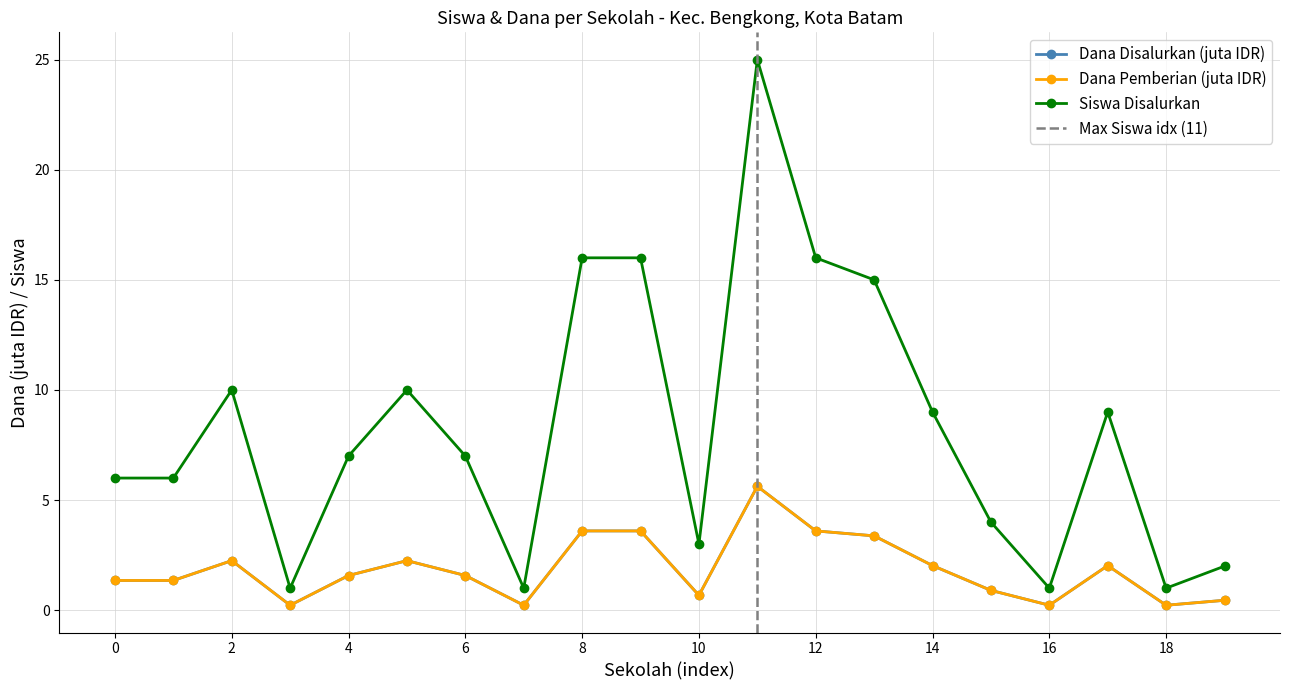

True or false: Dana Disalurkan and Dana Pemberian intersect in this chart.

False